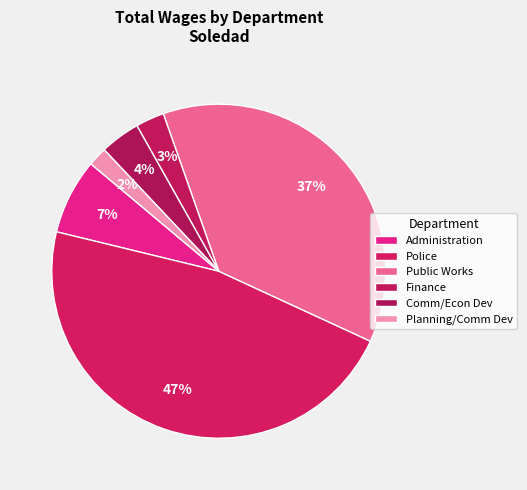

Approximately how many times larger is the value at Finance compared to Comm/Econ Dev?

0.7